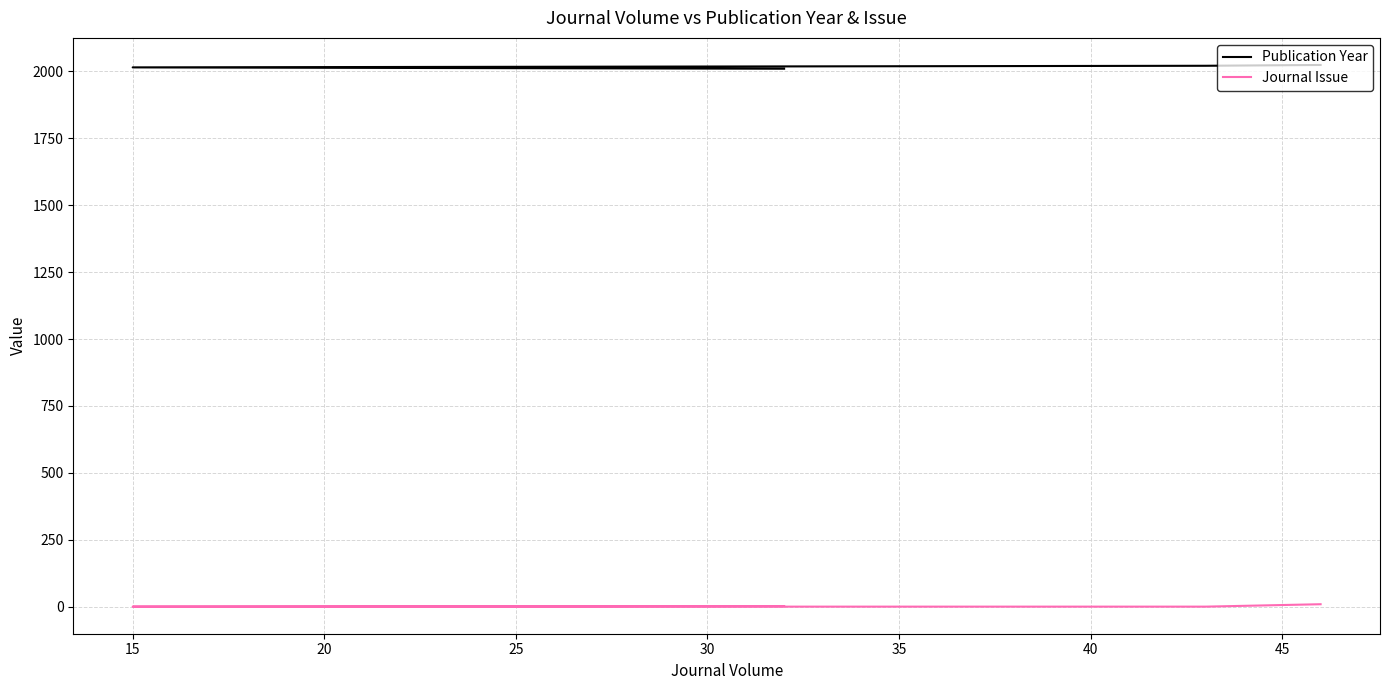

Is this an area chart (filled region under the line)?

No